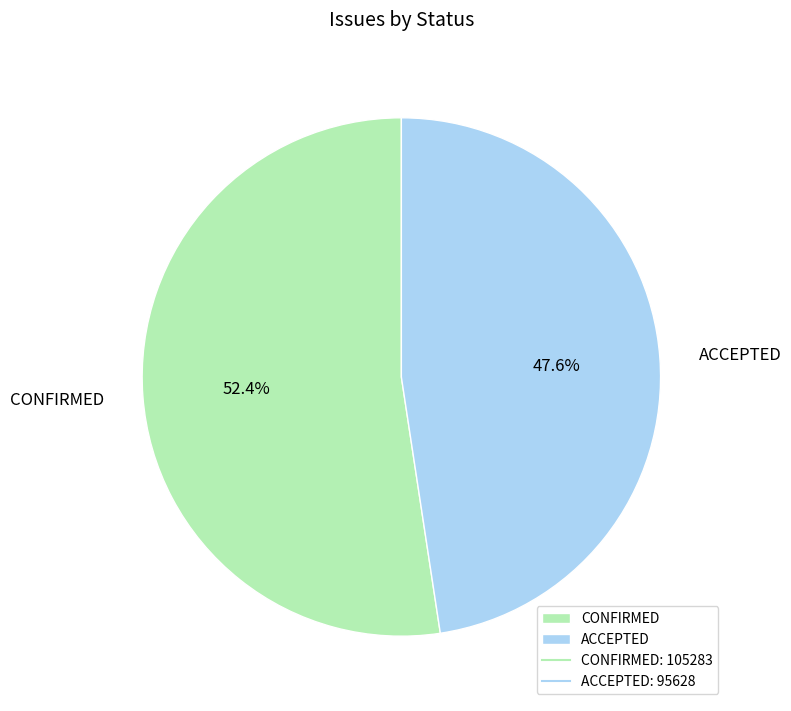

Is it true that ACCEPTED is 43% of the pie?

False